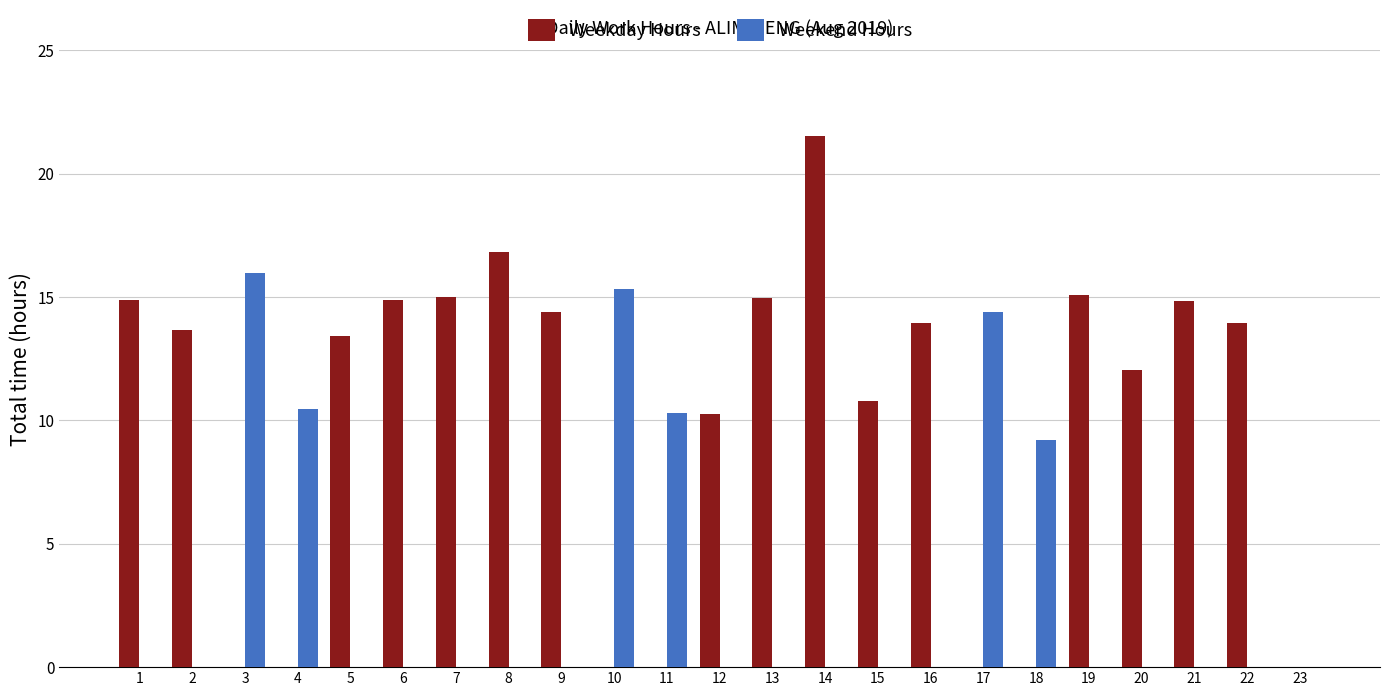

Is the value of Weekday Hours at 7 greater than the value of Weekend Hours at 1?

Yes